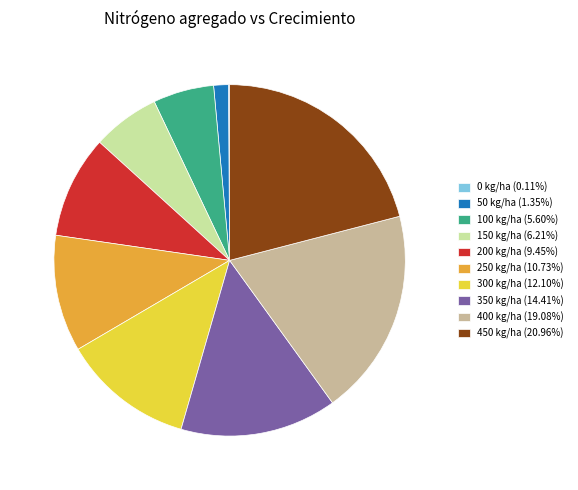

The 400 kg/ha slice represents 19% of the pie. True or false?

True